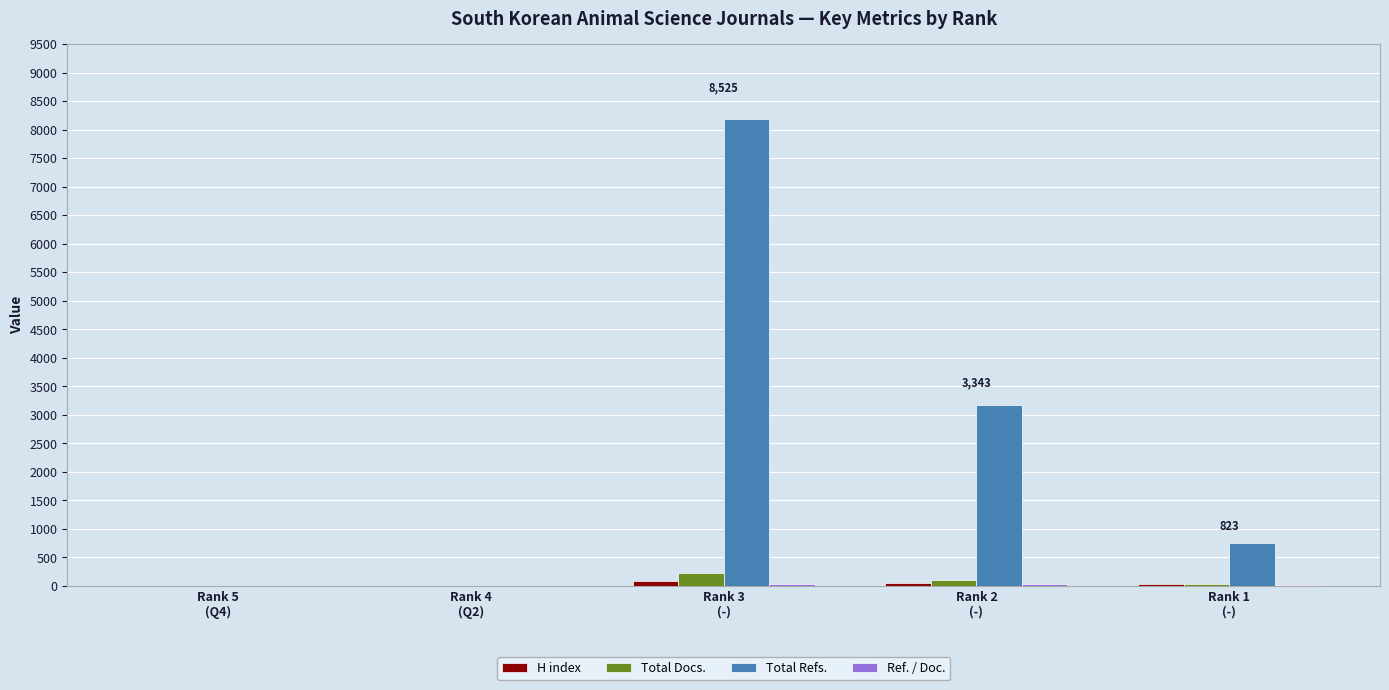

What is the greatest value displayed?

8188